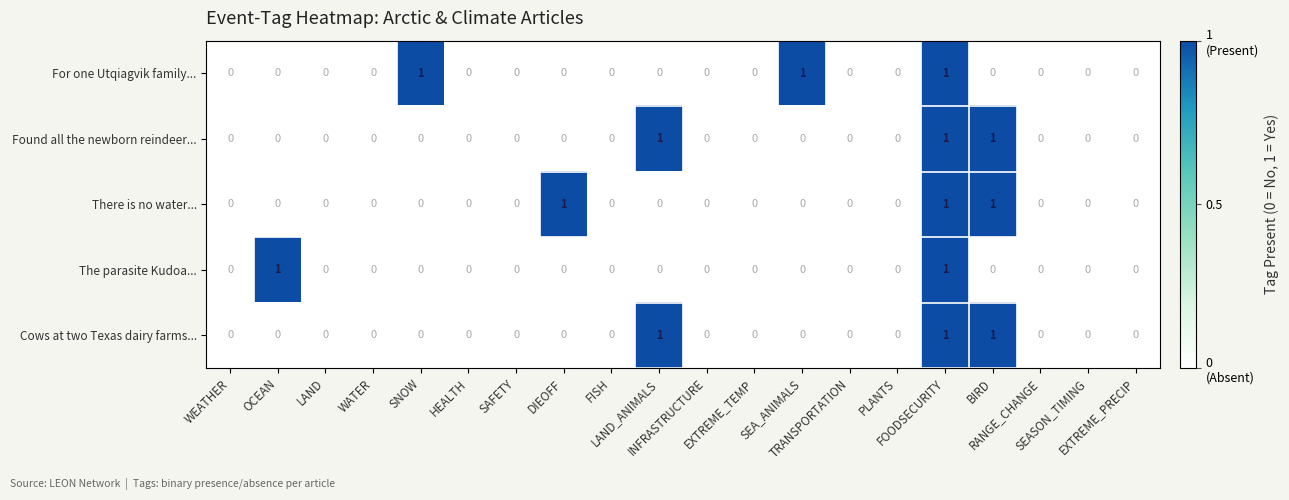

How many There is no water... values are between 0 and 1?

20